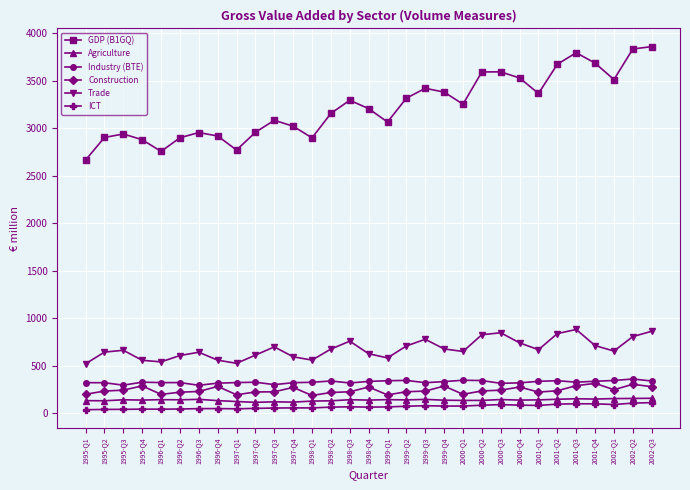

What is the difference between the highest and lowest values at 1998-Q3?

3229.3